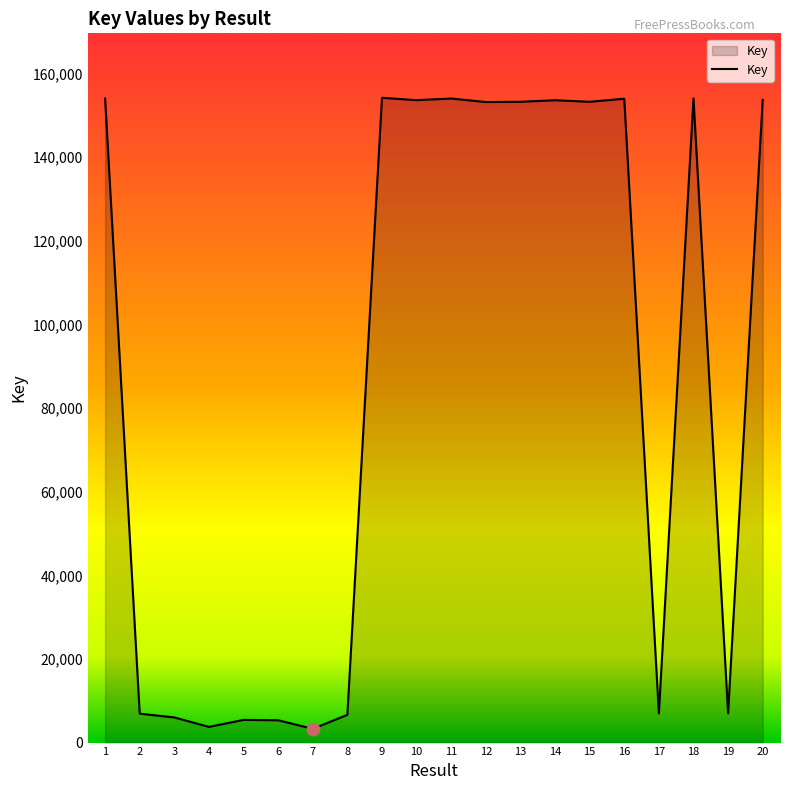

Between 12 and 3, which is larger?

12